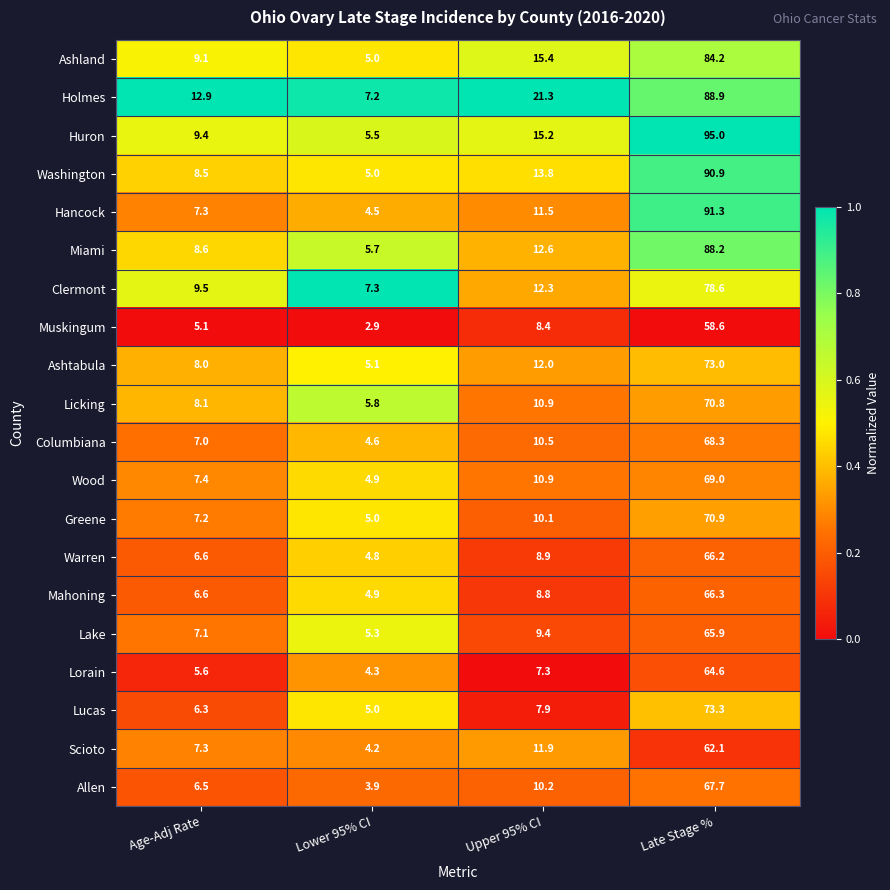

What is the maximum value for Miami?

88.2